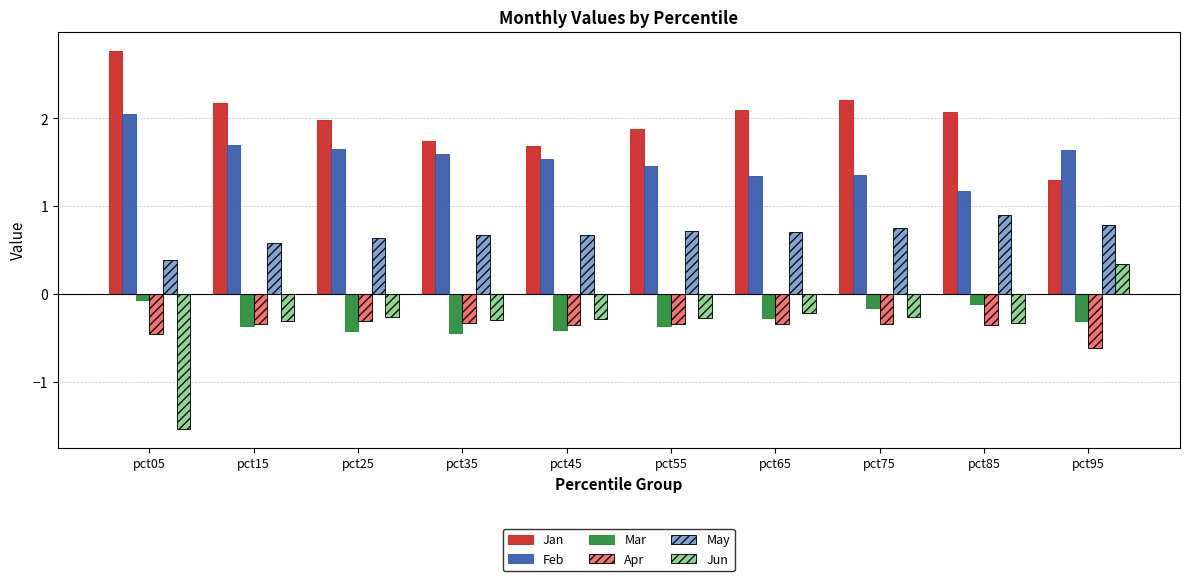

Is the value of Jun at pct15 greater than the value of May at pct15?

No